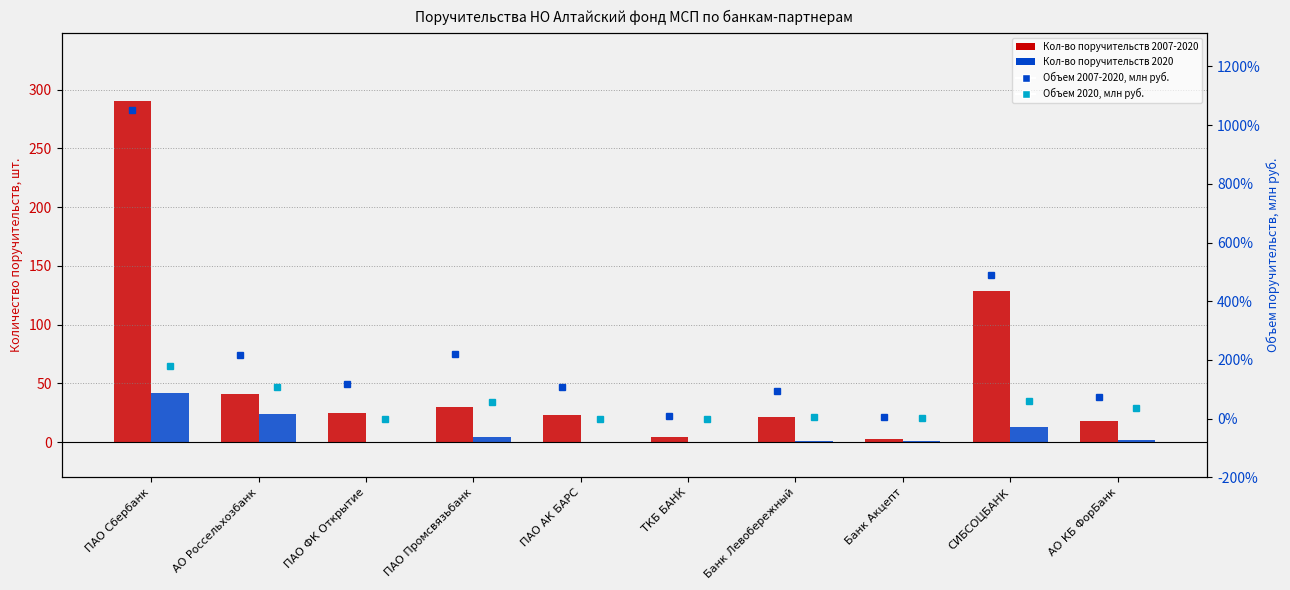

What are all the series names shown in the legend?

Кол-во поручительств 2007-2020, Кол-во поручительств 2020, Объем поручительств 2007-2020, млн руб., Объем поручительств 2020, млн руб.